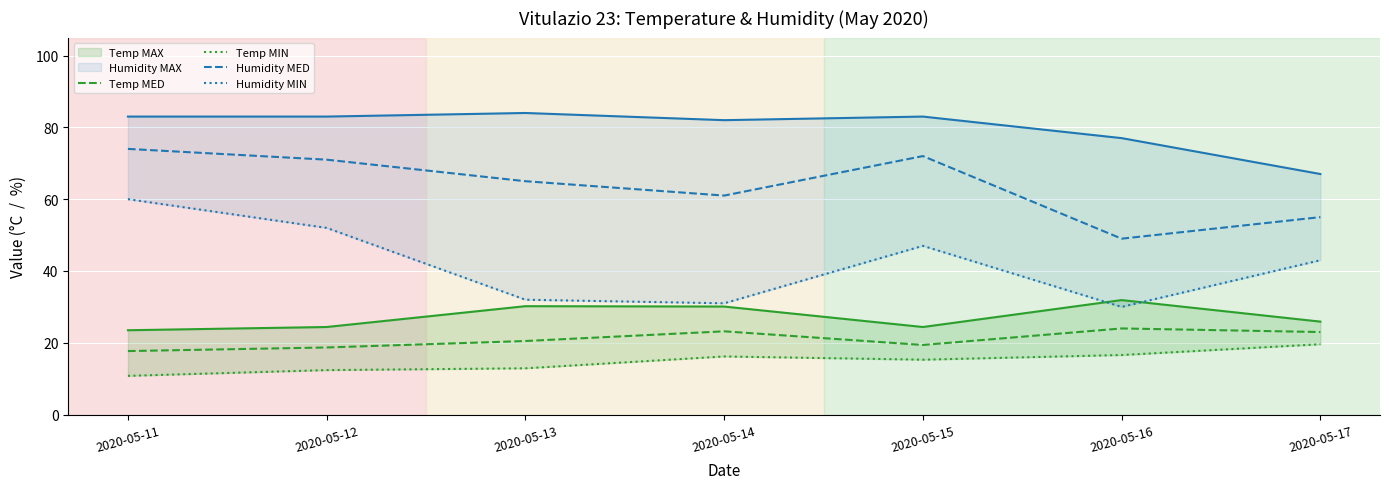

Where is the first local maximum for Temp MIN?

2020-05-14